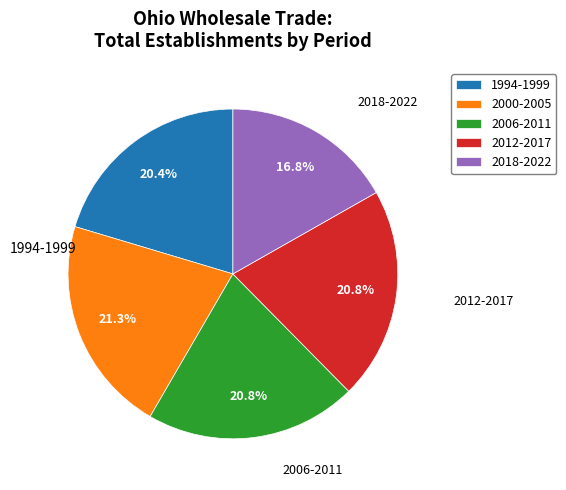

Does 2006-2011 account for over 50% of the chart?

No